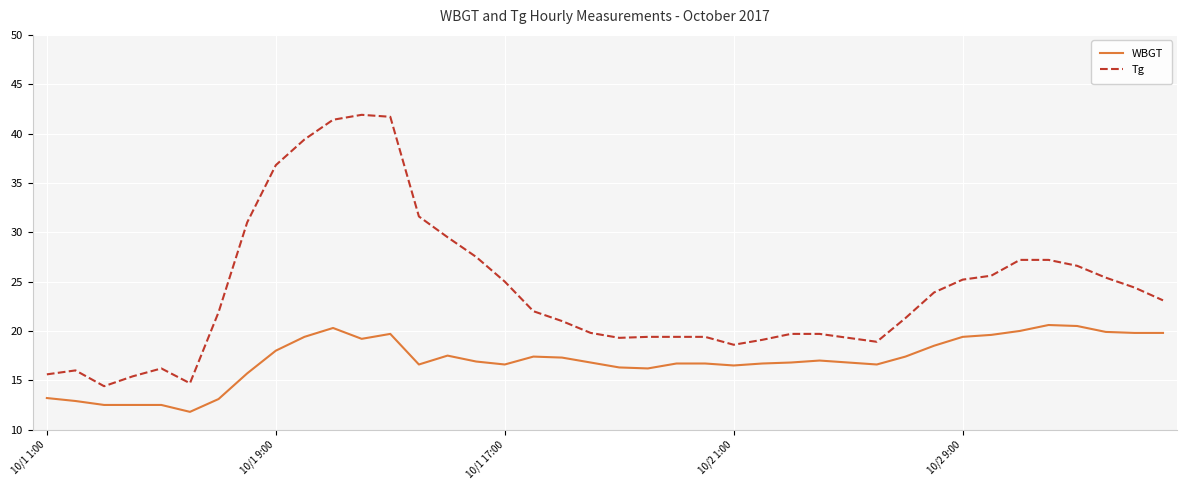

How many lines are shown in the chart?

2